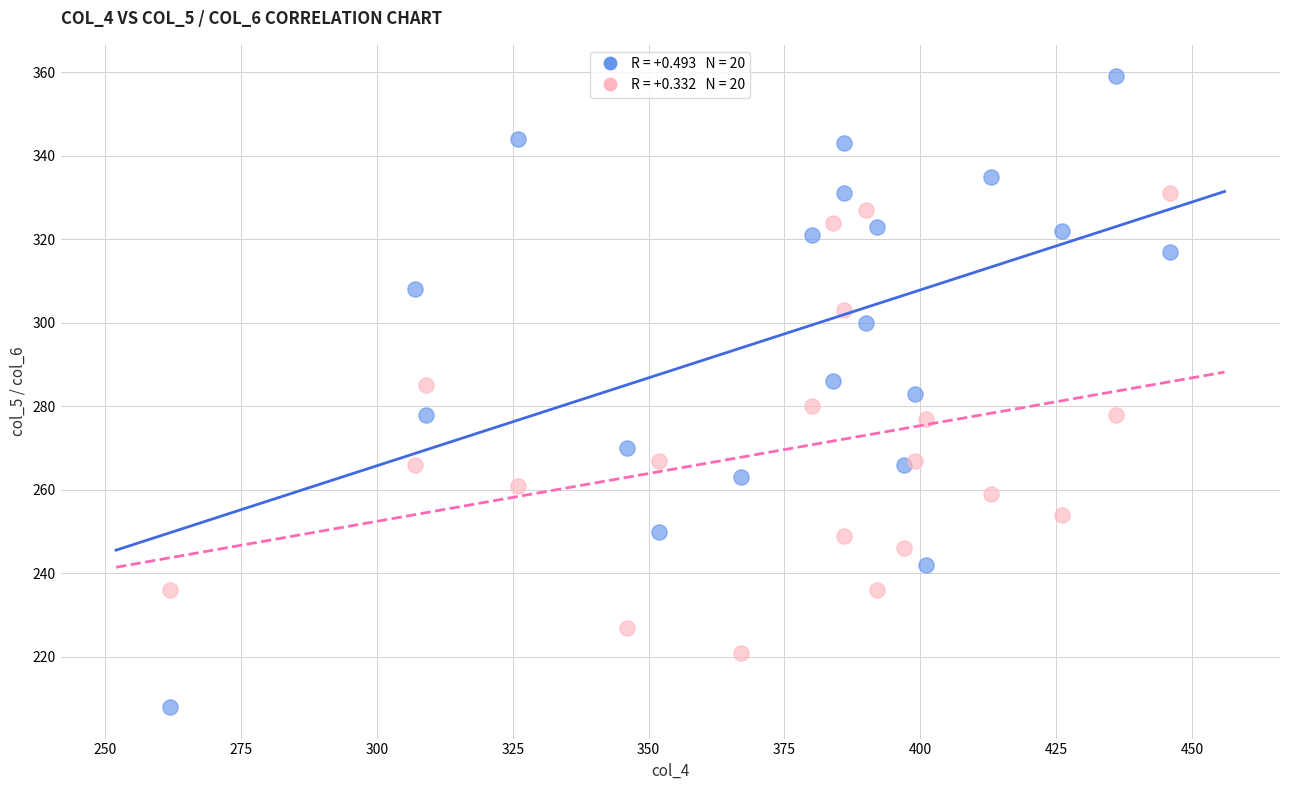

What is the X range (max minus min) for the scatter plot?

184